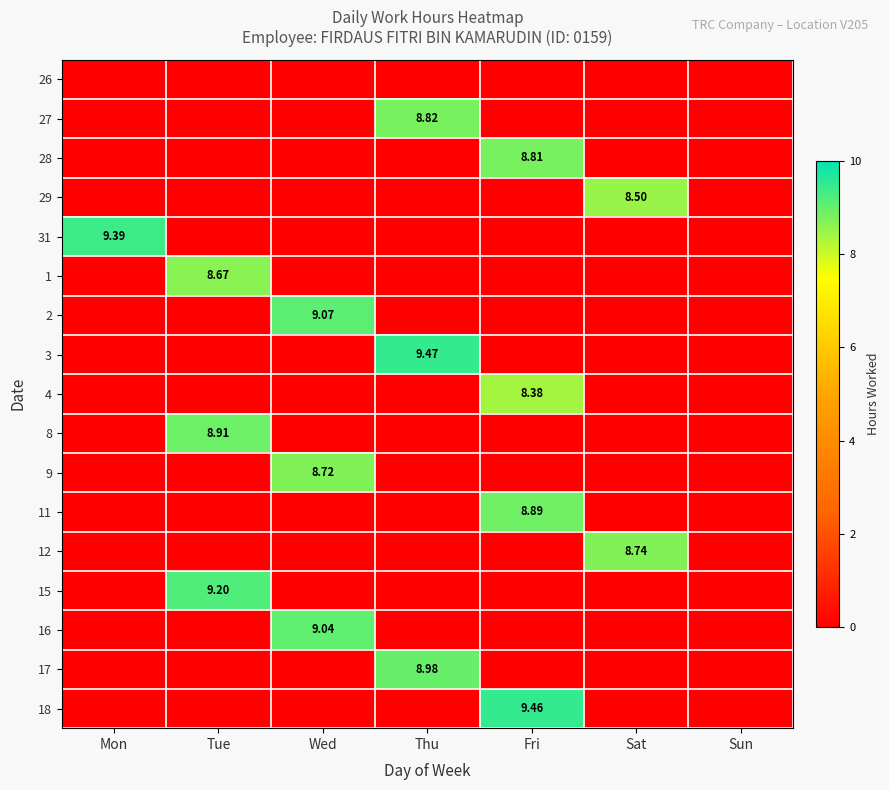

At which category is the sum across all series the highest?

Fri